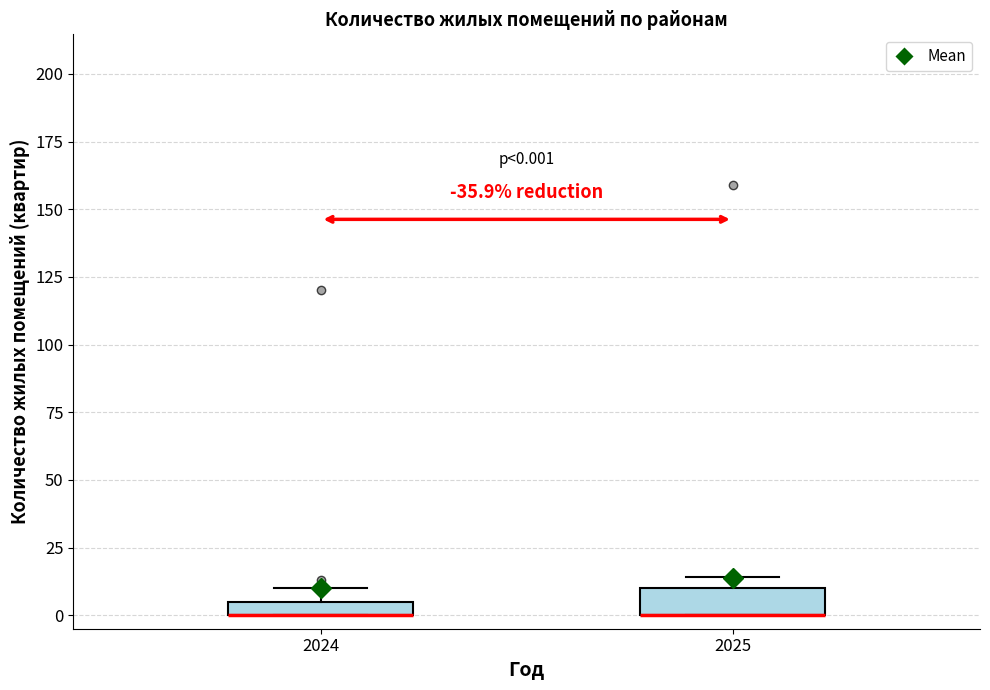

Which box is the tallest, from its lower edge to its upper edge?

2025